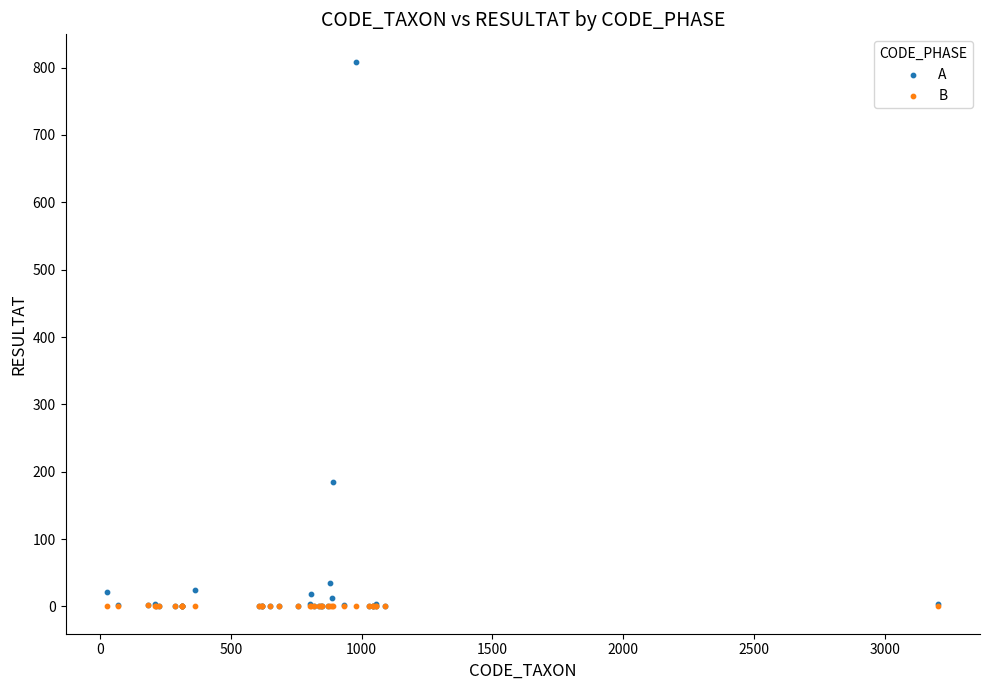

Which series contains the highest Y value?

A